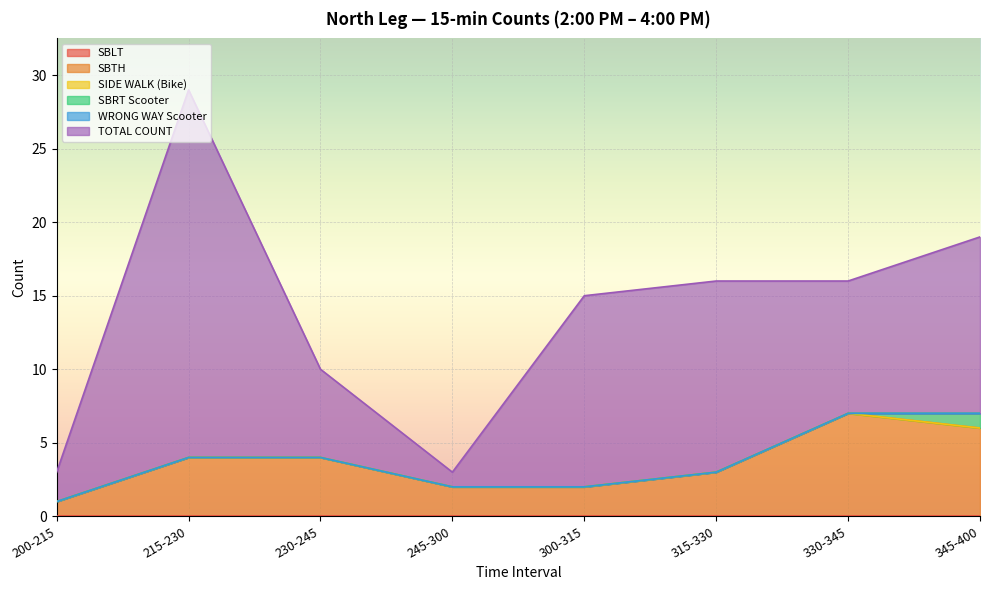

What position from the left is 200-215?

1